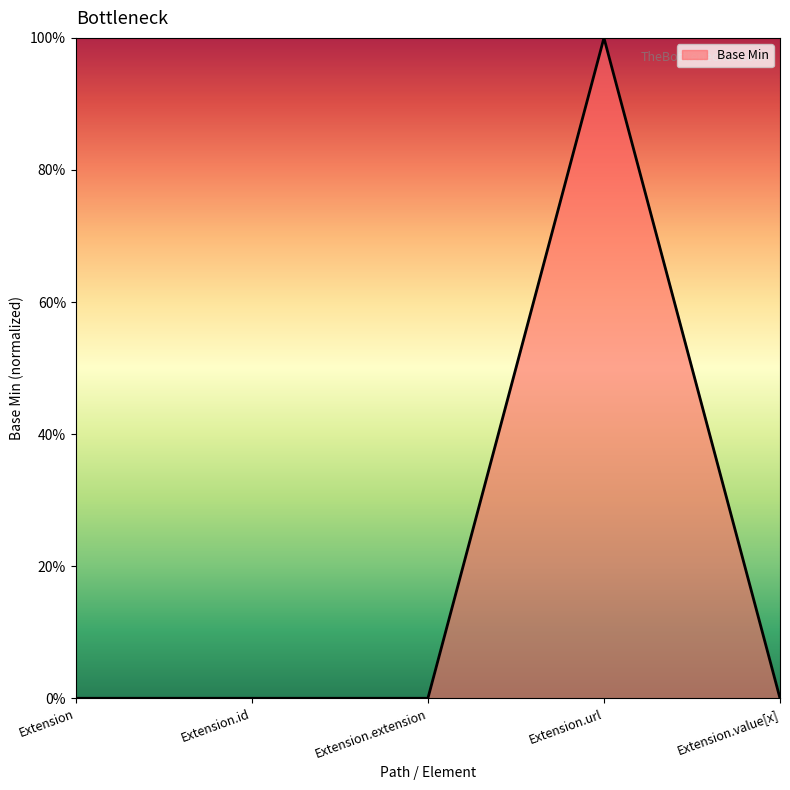

Which category has the highest value across all series?

Extension.url